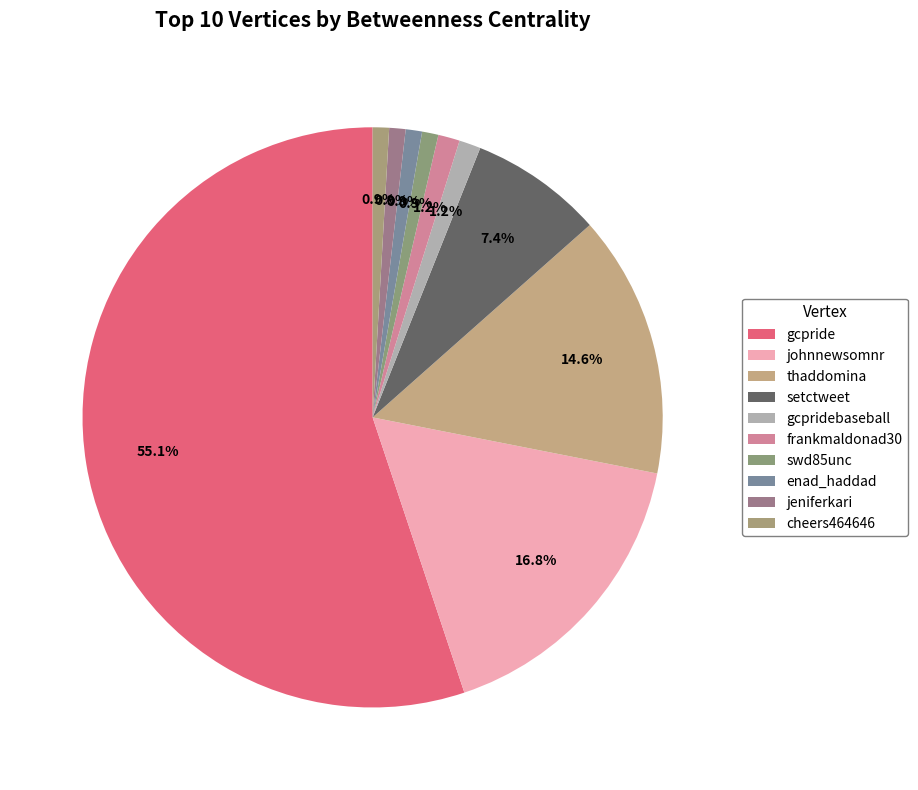

Count the number of slices in the pie.

10